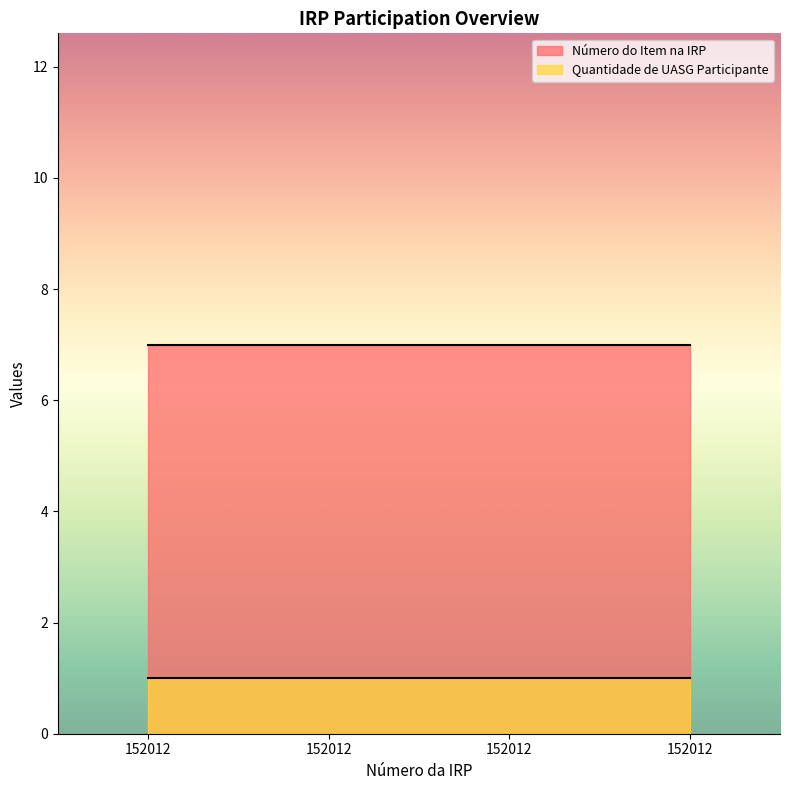

What is the value of the Número do Item na IRP point at the 2nd from the left?

7